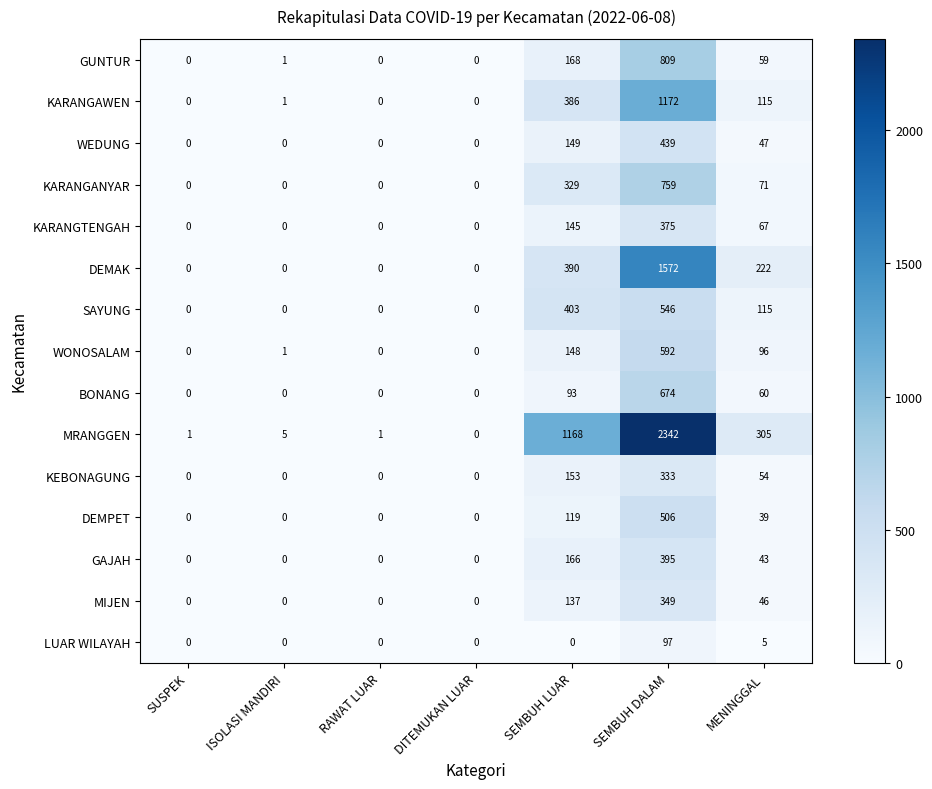

What is the difference between the maximum and minimum values in the GAJAH series?

395